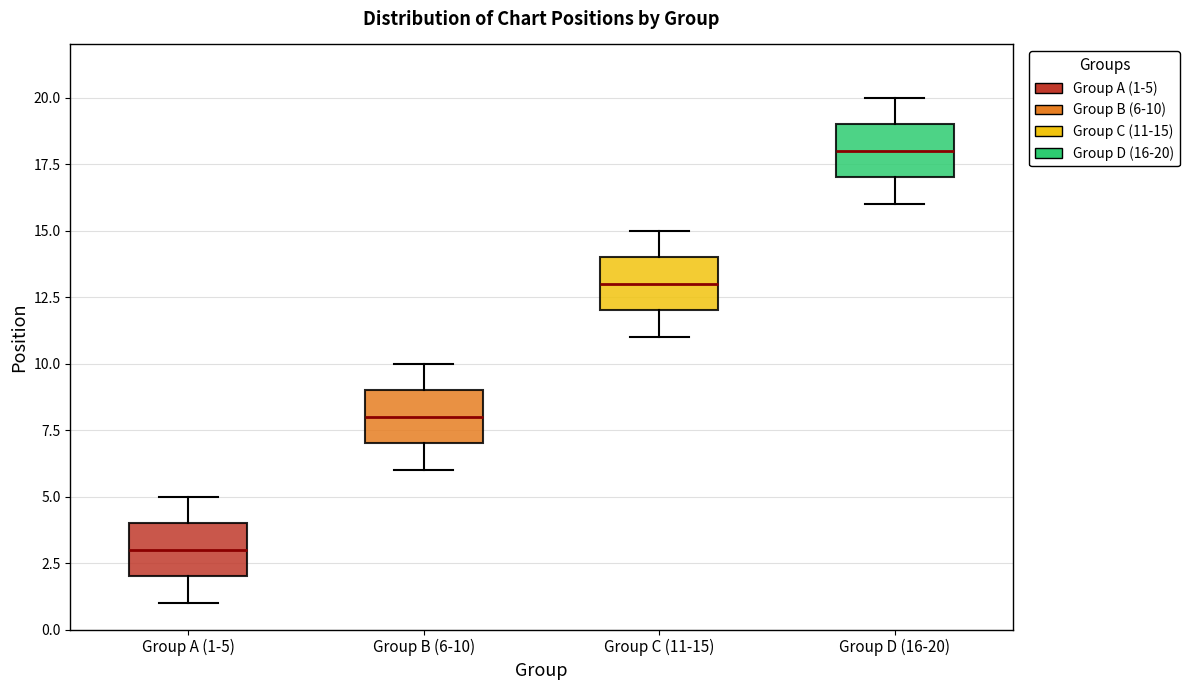

Reading left to right, read every box against the y-axis: the position of its median line, the range the box covers, and the ends of its whiskers. The values are not printed on the chart, so give them approximately, as read against the axis.

Group A (1-5): median 3, box 2 to 4, whiskers 1 to 5
Group B (6-10): median 8, box 7 to 9, whiskers 6 to 10
Group C (11-15): median 13, box 12 to 14, whiskers 11 to 15
Group D (16-20): median 18, box 17 to 19, whiskers 16 to 20